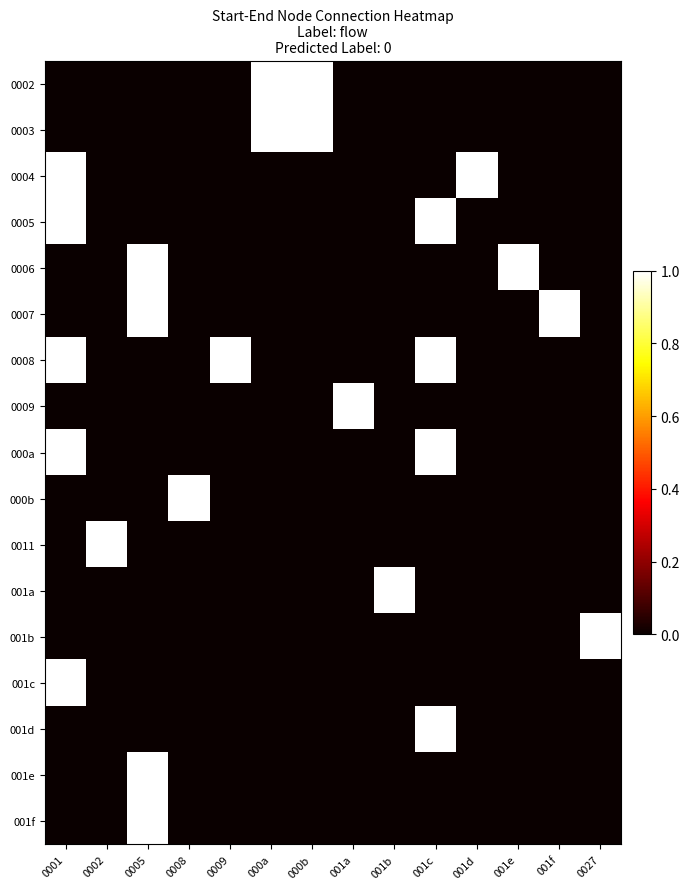

What is the total value across all series at 0008?

1